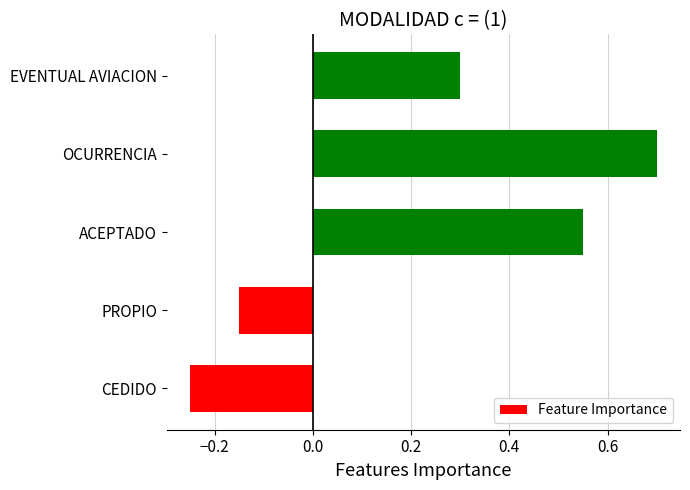

What is the change in value from PROPIO to ACEPTADO?

+0.7